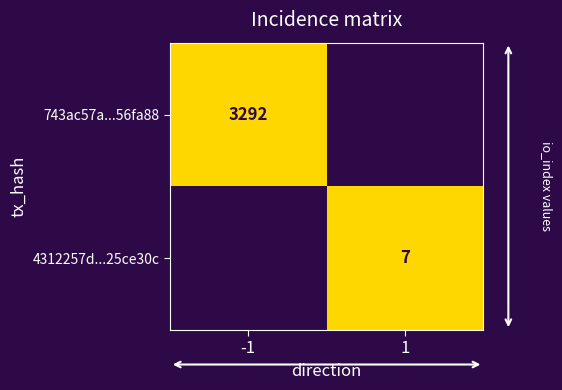

At how many categories does at least one series exceed 0?

2